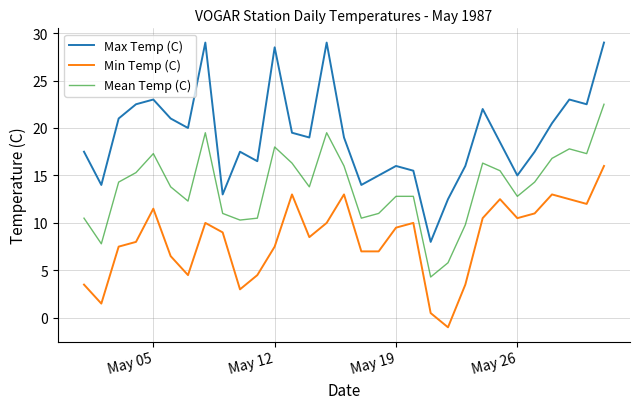

List the series in order of their overall mean, highest first.

Max Temp (C), Mean Temp (C), Min Temp (C)